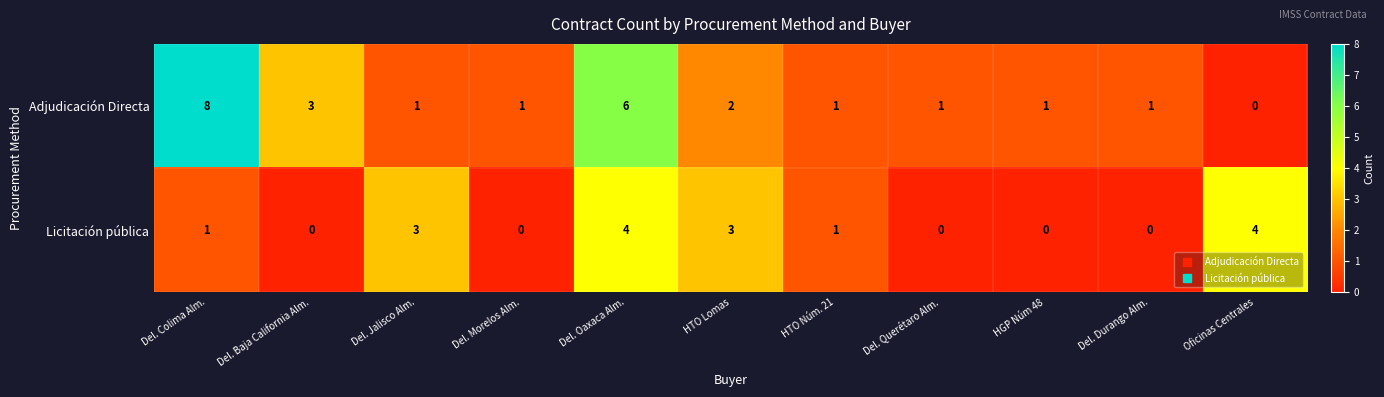

Count the Licitación pública values in the range 0 to 3.

9